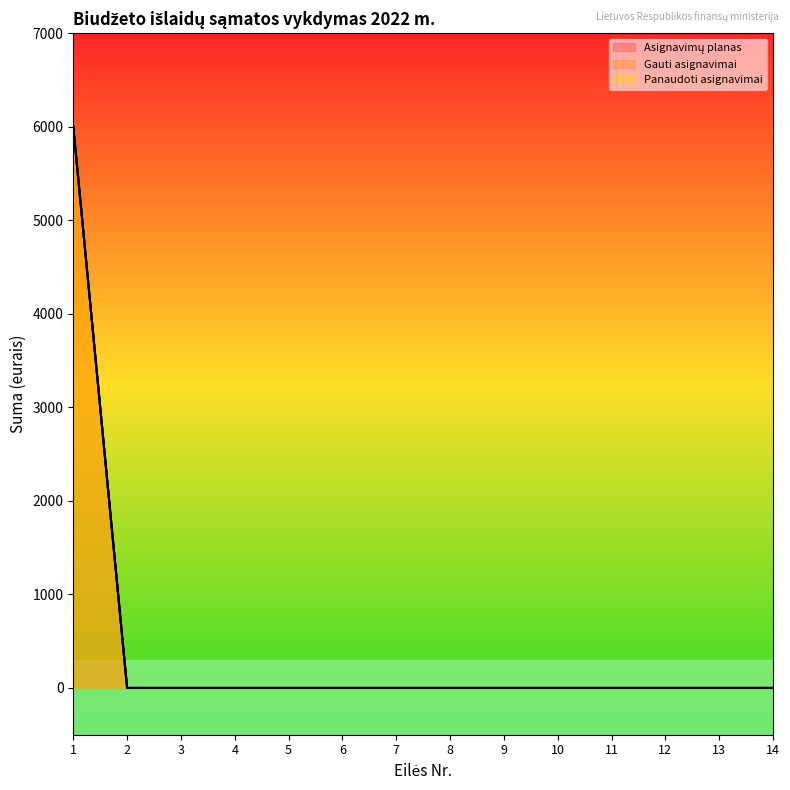

List the series in order of their peak value, lowest first.

Asignavimų planas, Gauti asignavimai, Panaudoti asignavimai